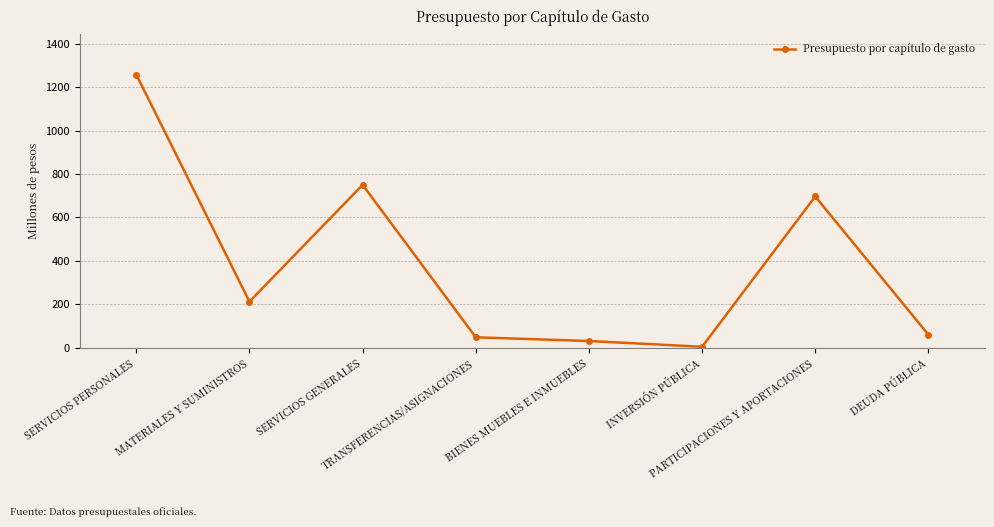

The value at MATERIALES Y SUMINISTROS is 318.8. True or false?

False